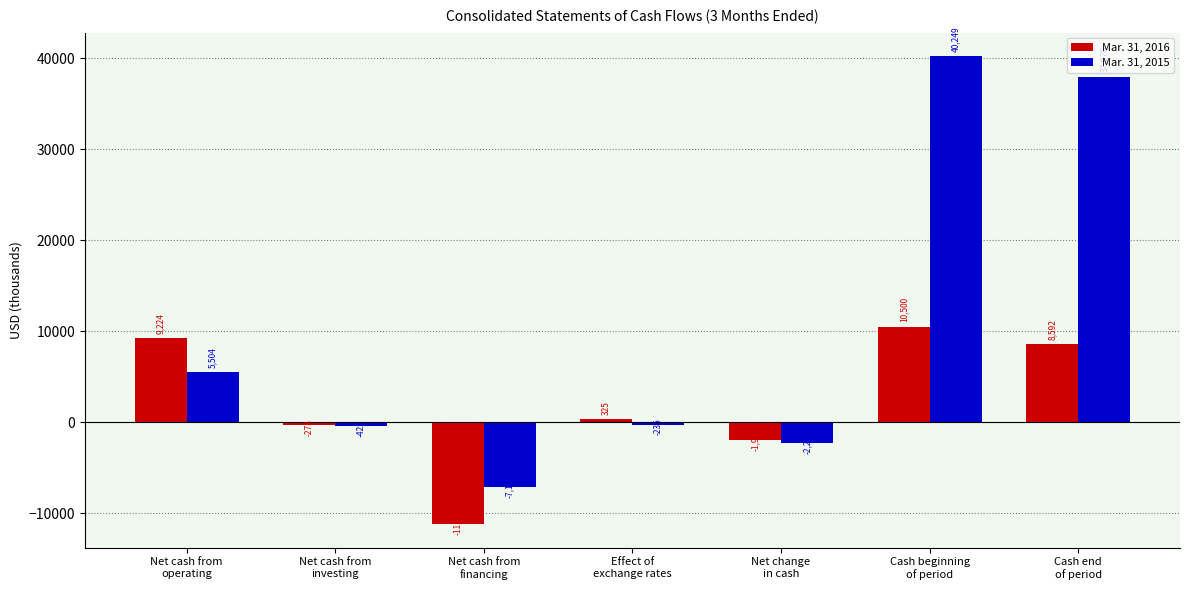

What is the smallest value displayed?

-11184